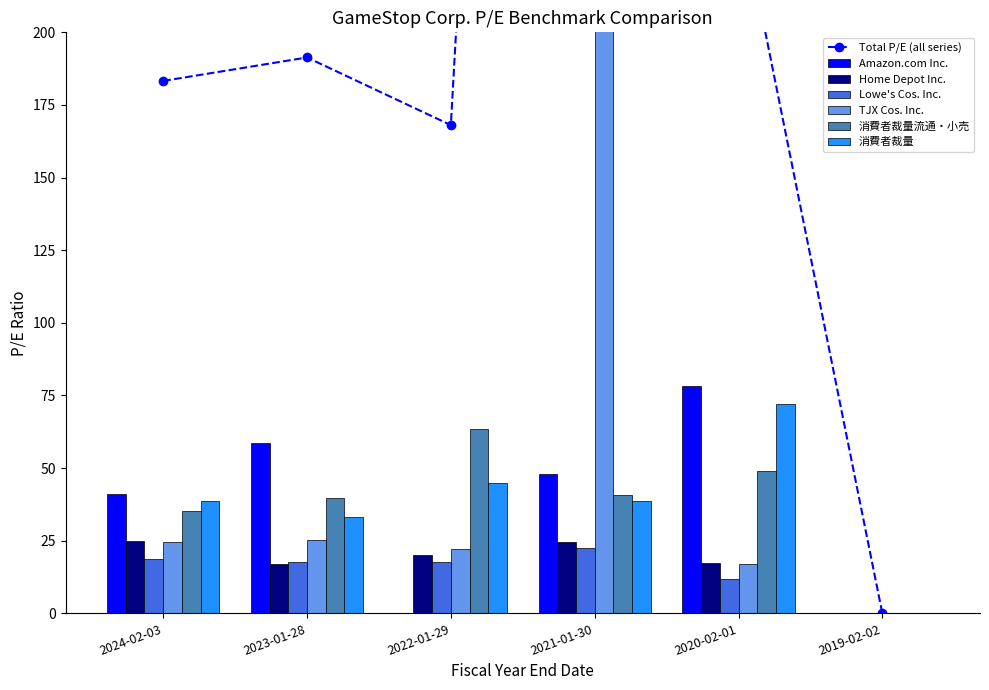

Where does the TJX Cos. Inc. series first go above 24?

2024-02-03